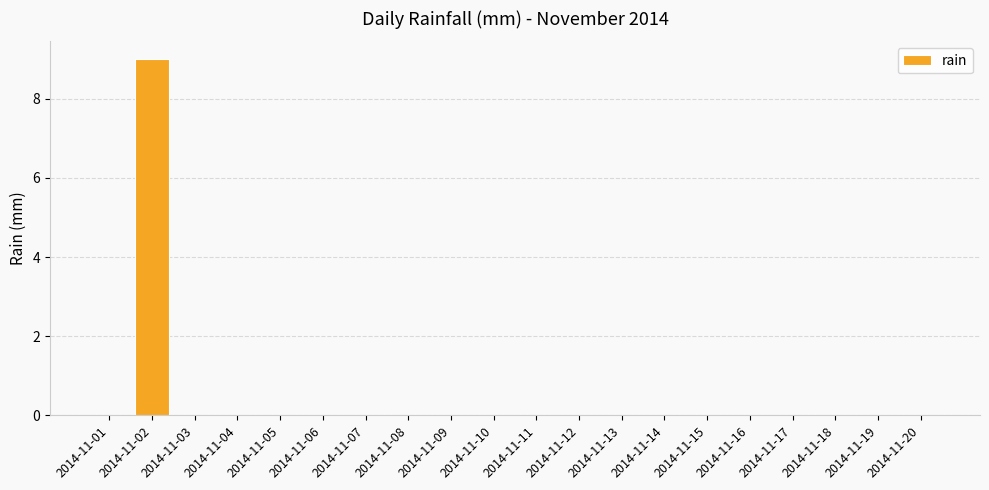

The value at 2014-11-07 is -4. True or false?

False